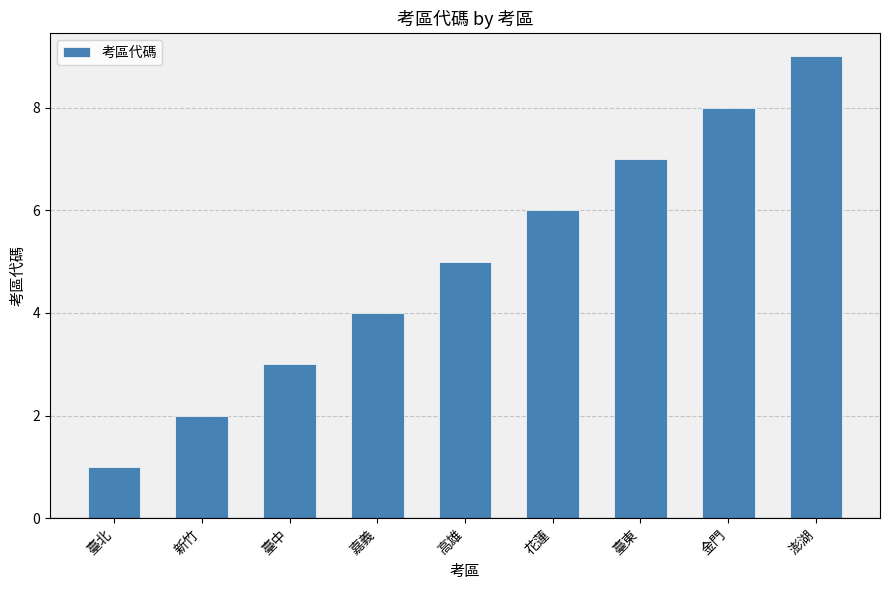

Rank the categories by value from highest to lowest.

澎湖, 金門, 臺東, 花蓮, 高雄, 嘉義, 臺中, 新竹, 臺北